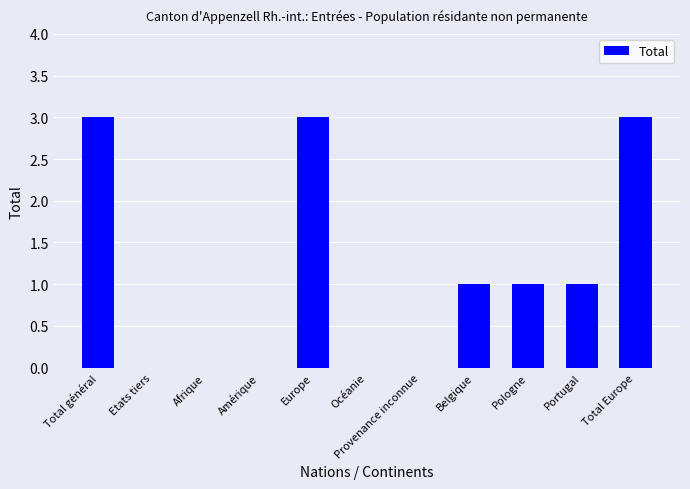

Are the bars horizontal?

No